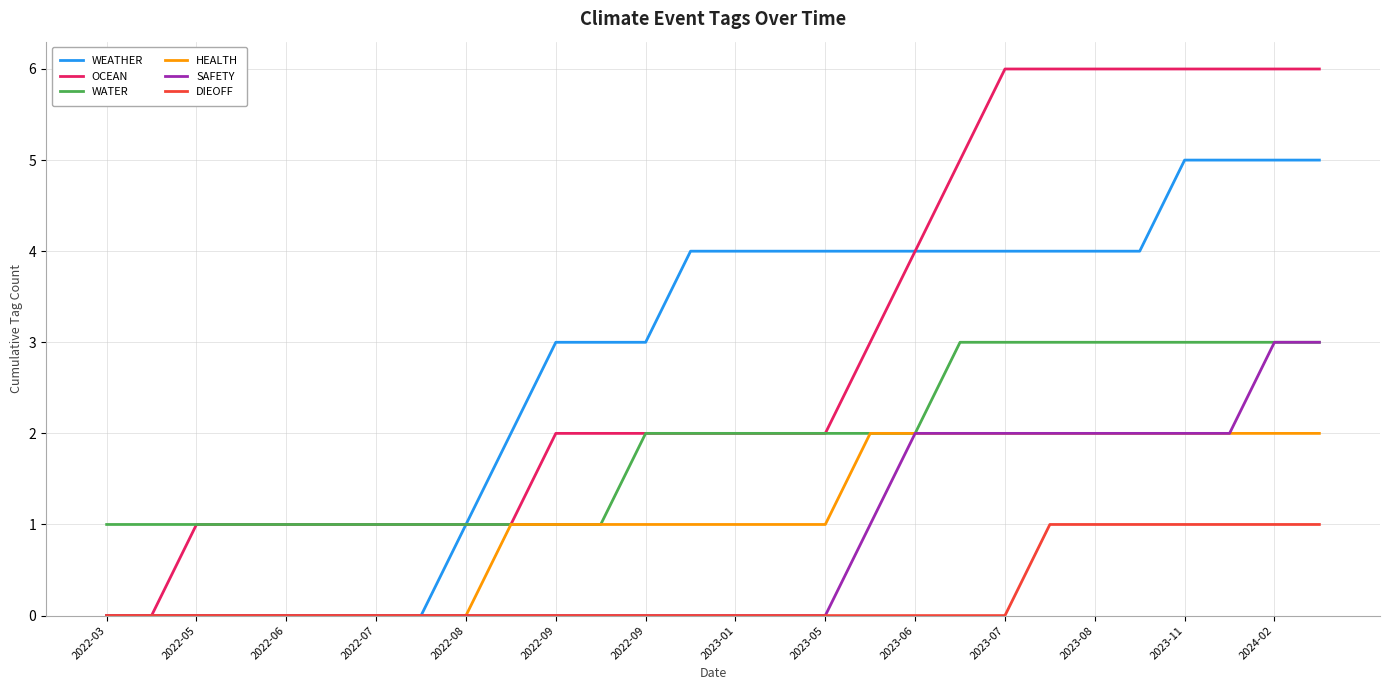

What is the greatest value displayed?

6